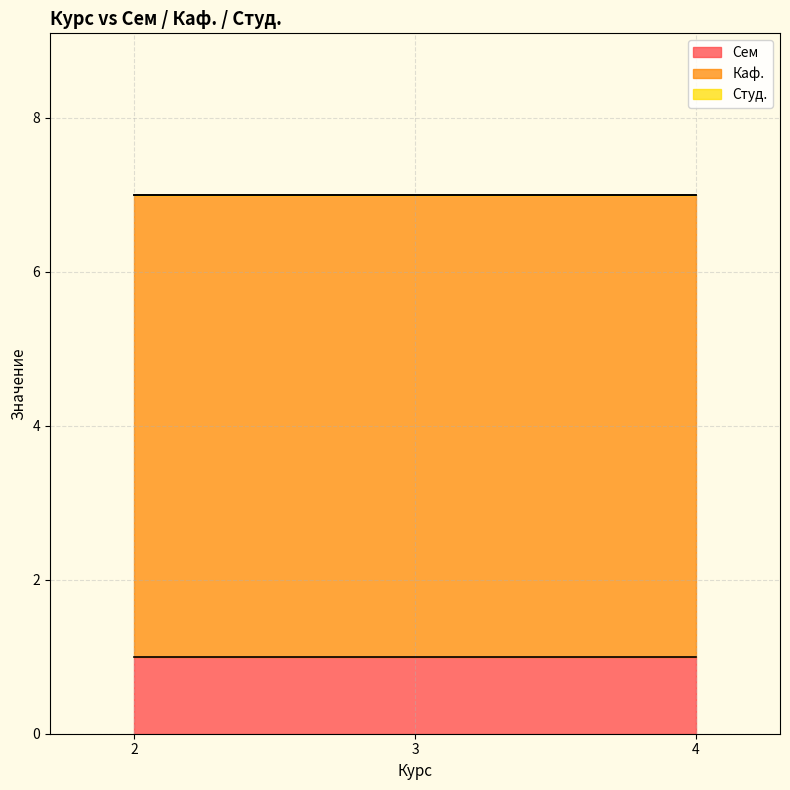

What is the average value of the Каф. series?

6